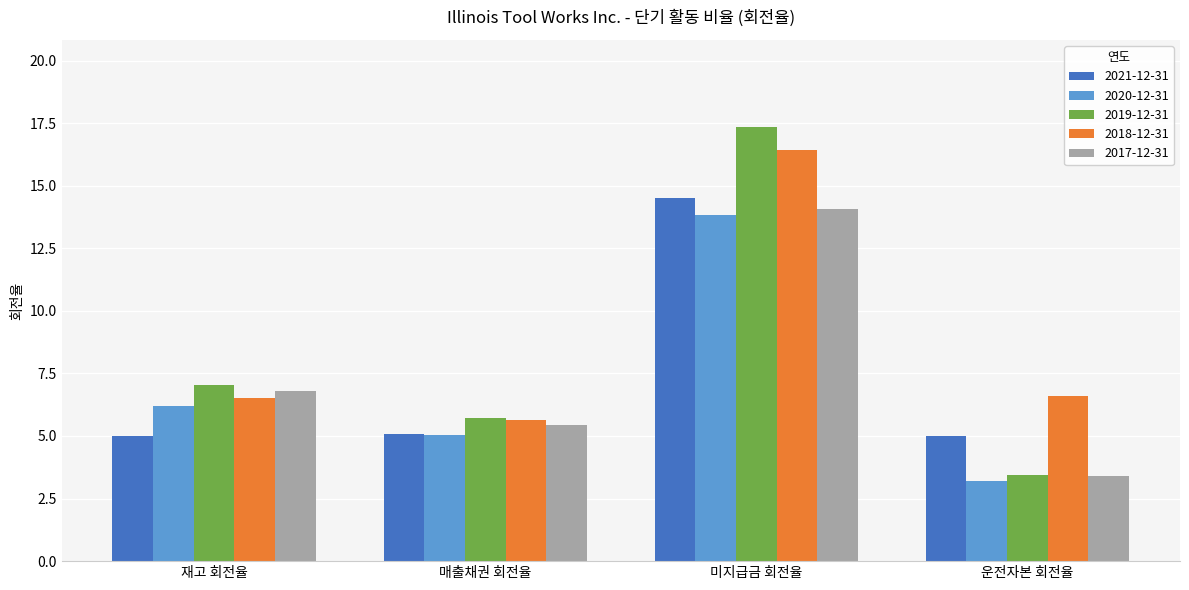

Which series changed the most between 재고 회전율 and 운전자본 회전율?

2019-12-31